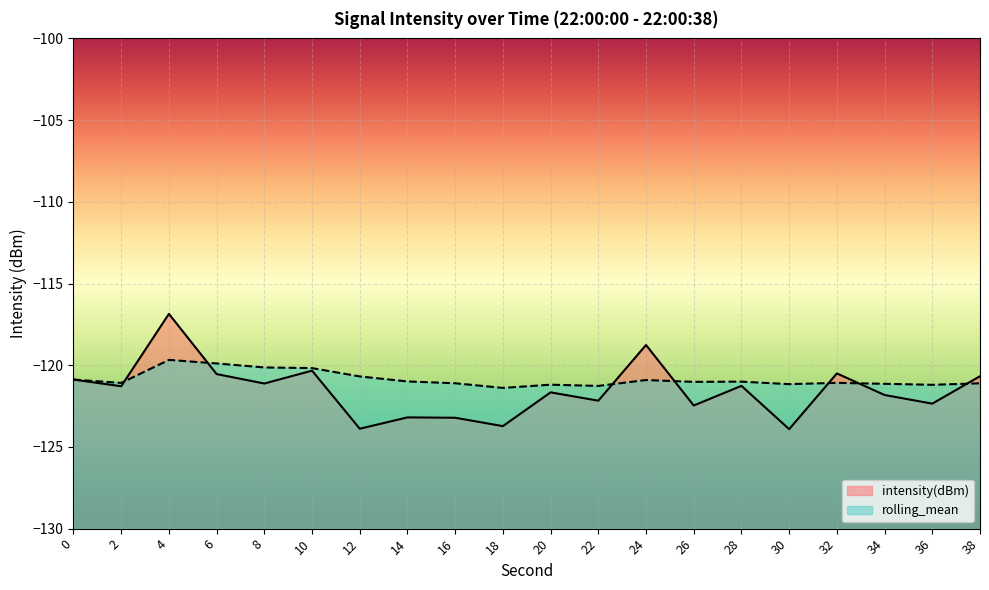

Count the number of categories in the chart.

20